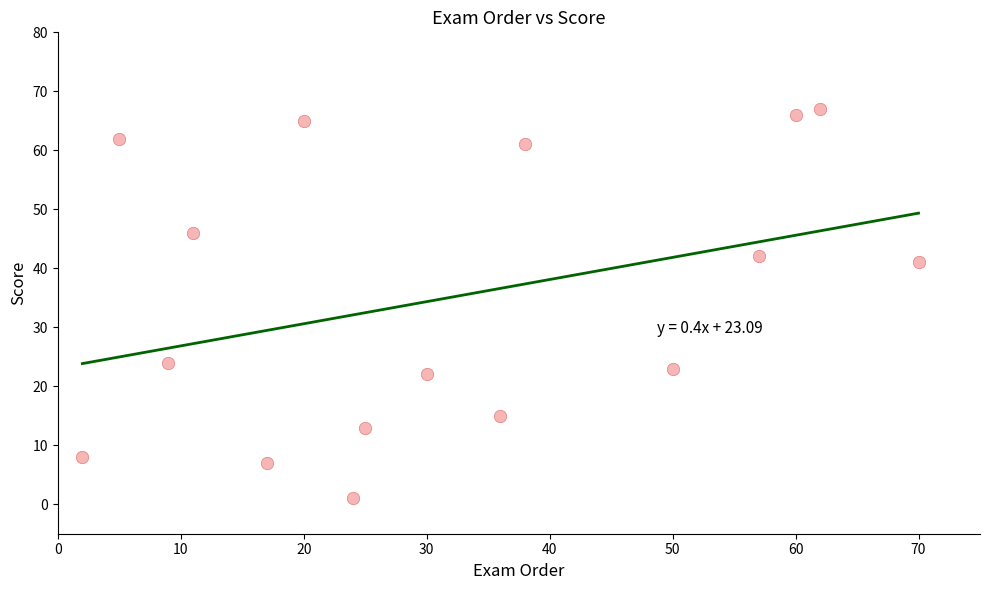

What Y value in the scatter plot is closest to 34?

41